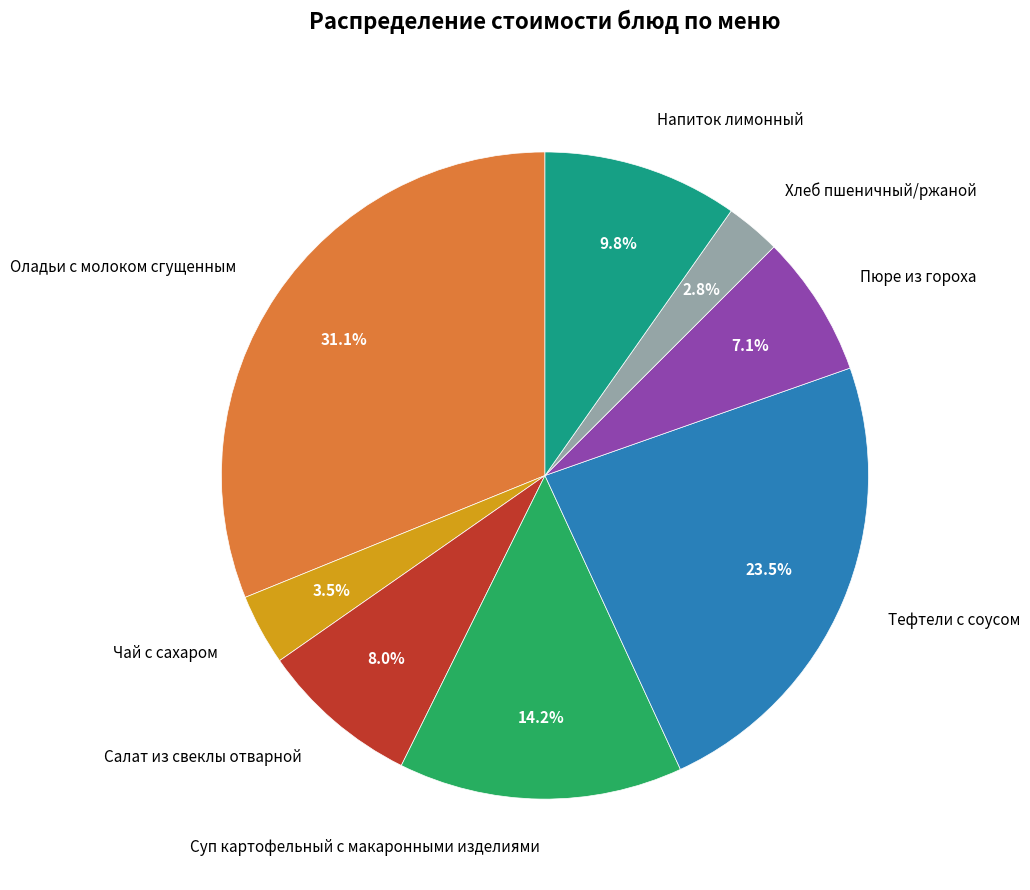

Is Пюре из гороха the majority of the pie?

No